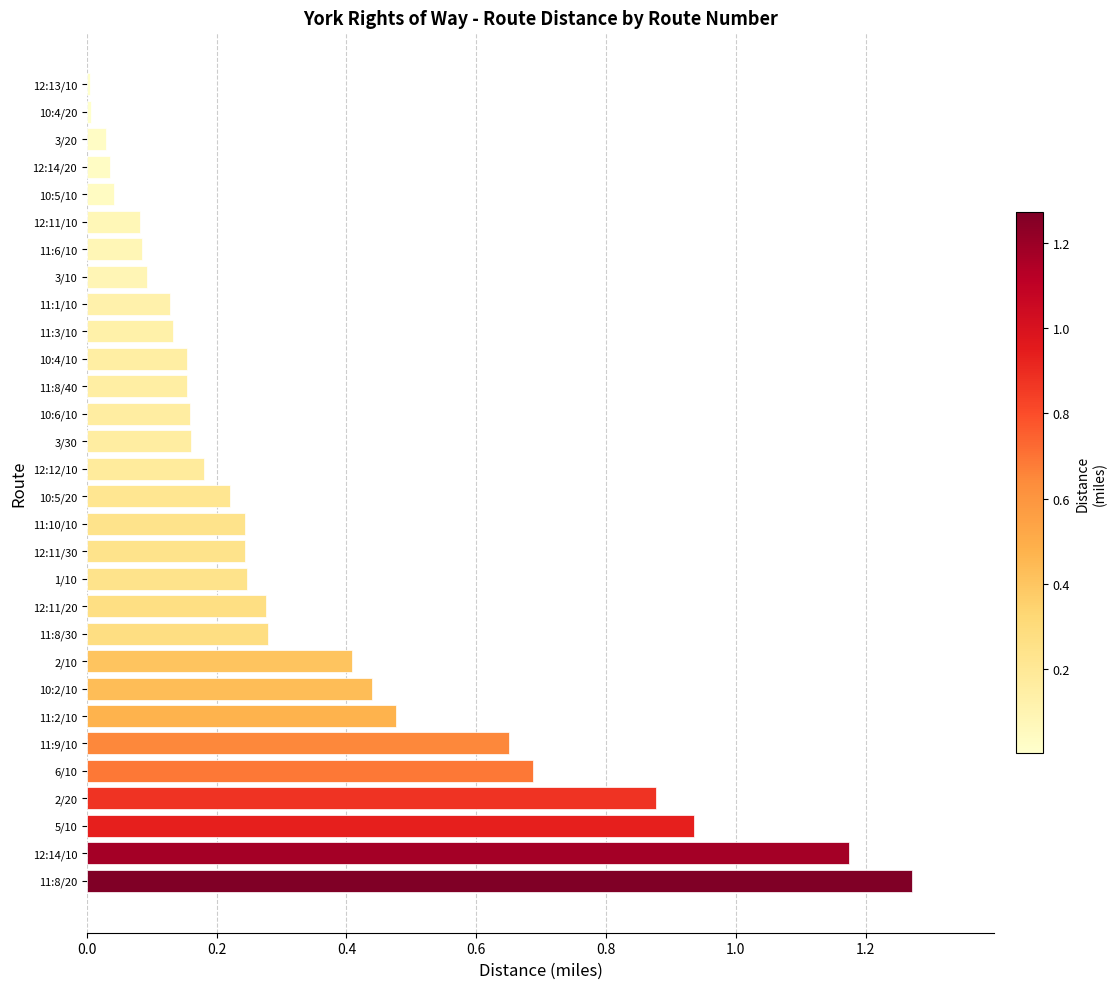

What is the sum of all values?

9.9